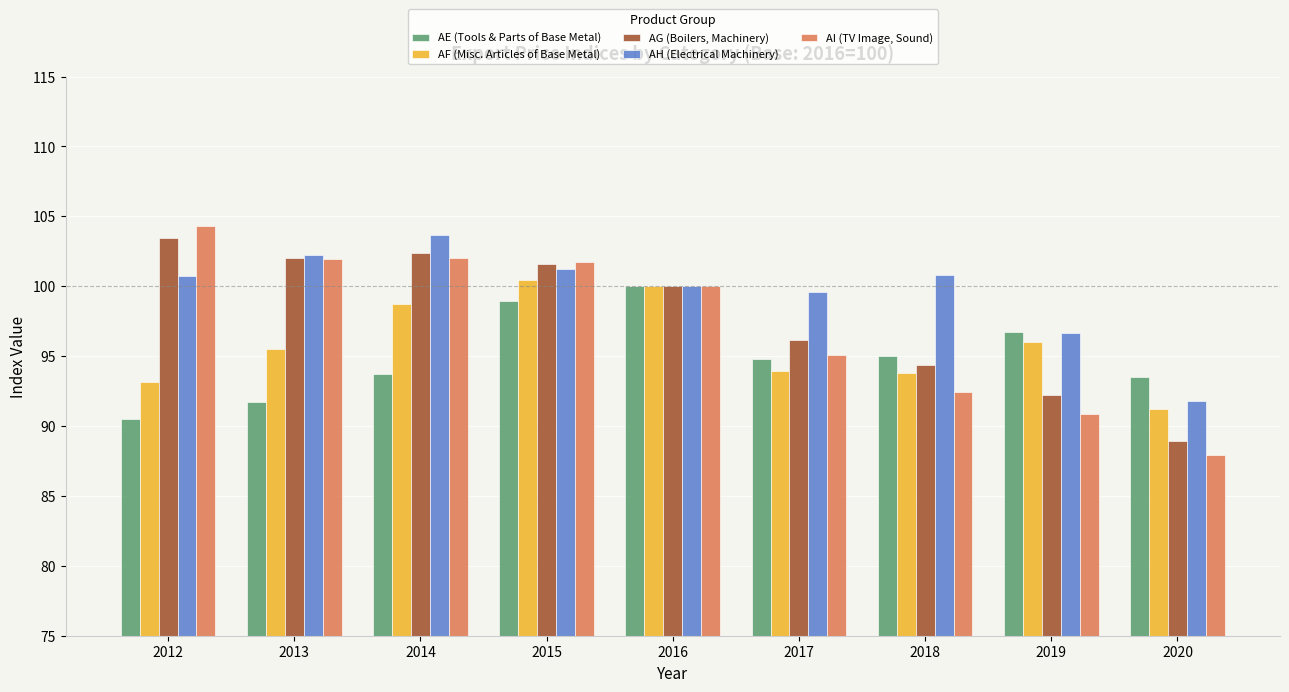

Which series has the largest total across all categories?

AH (Electrical Machinery)